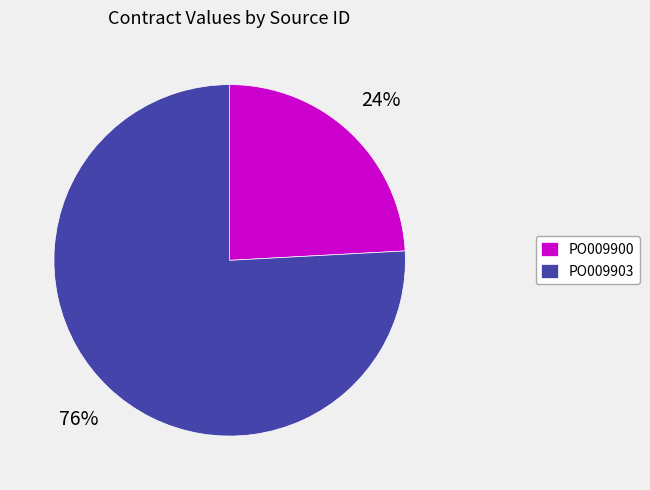

Is the sum of PO009903 and PO009900 greater than half?

Yes